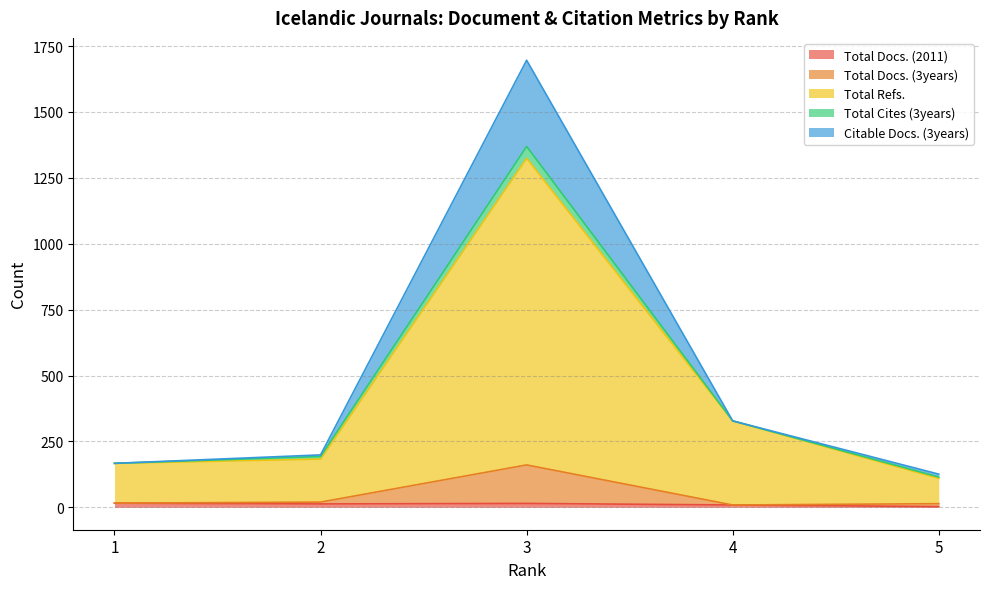

Does the chart have visible grid lines?

Yes